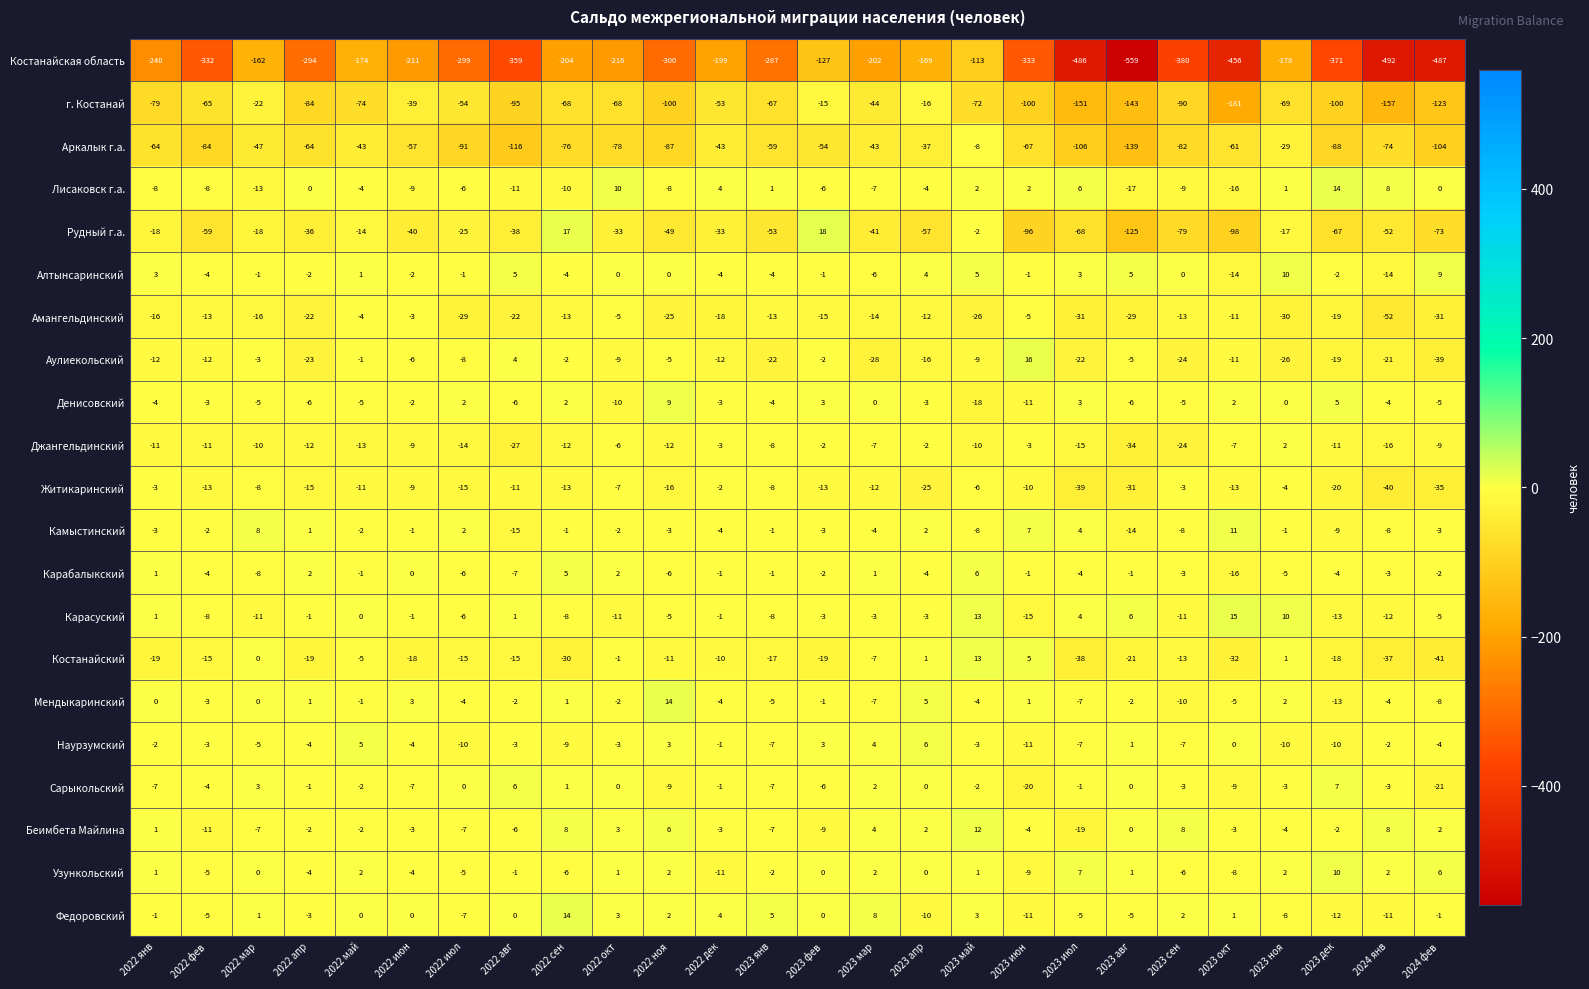

The Карасуский series shows -11 at 2022 сен. True or false?

False